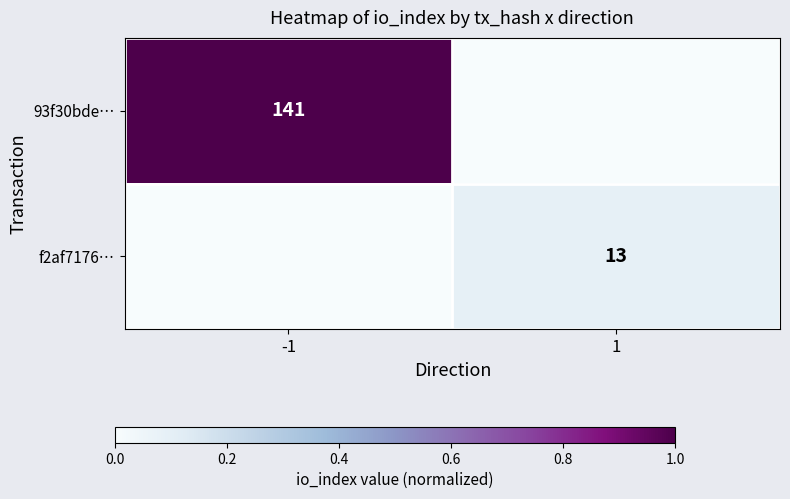

The 93f30bde… series shows 0.0 at 1. True or false?

True